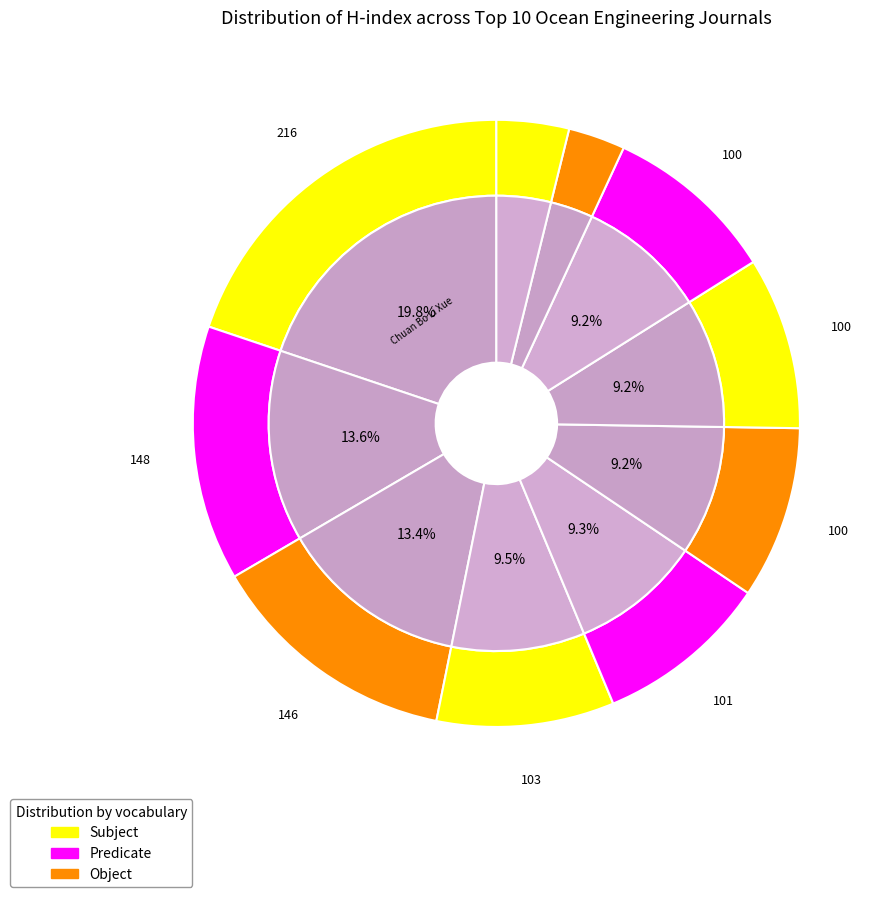

How many slices are in this pie chart?

10